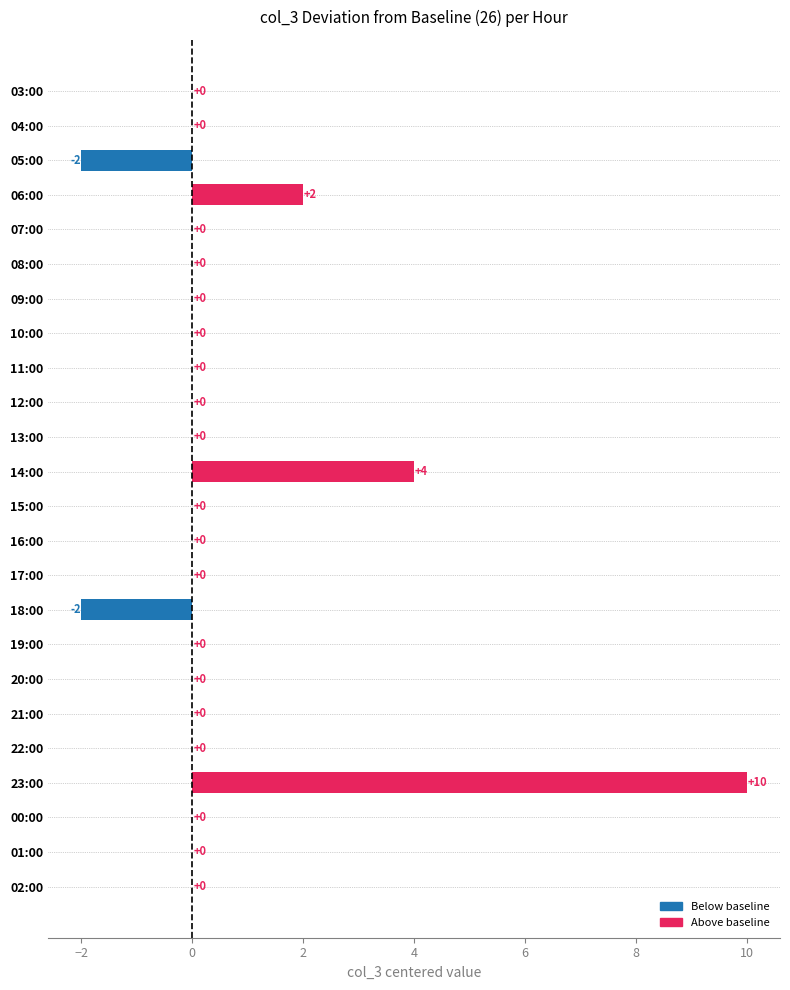

Which has a higher value, 23:00 or 22:00?

23:00